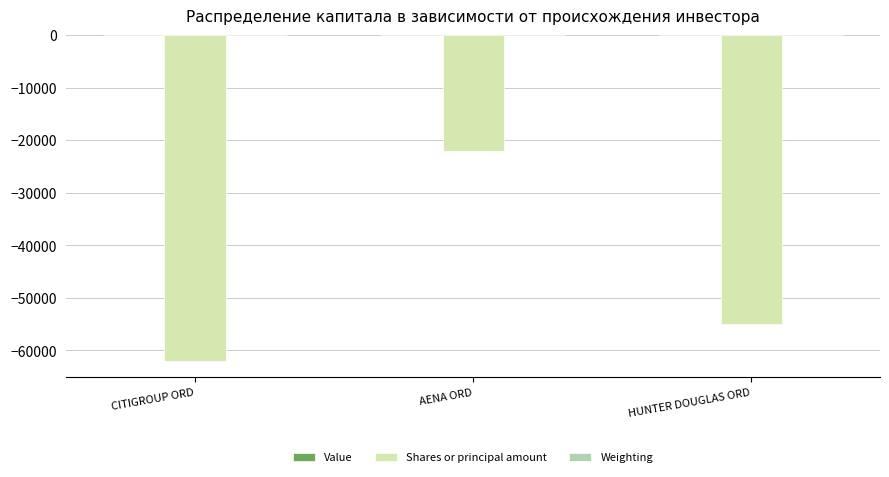

At which category is the sum across all series the highest?

AENA ORD